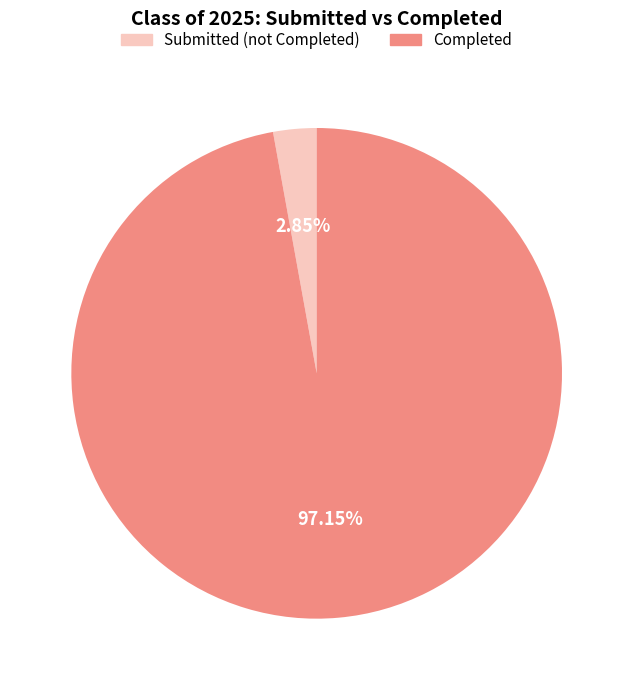

Is there any slice that represents more than half of the pie?

Yes